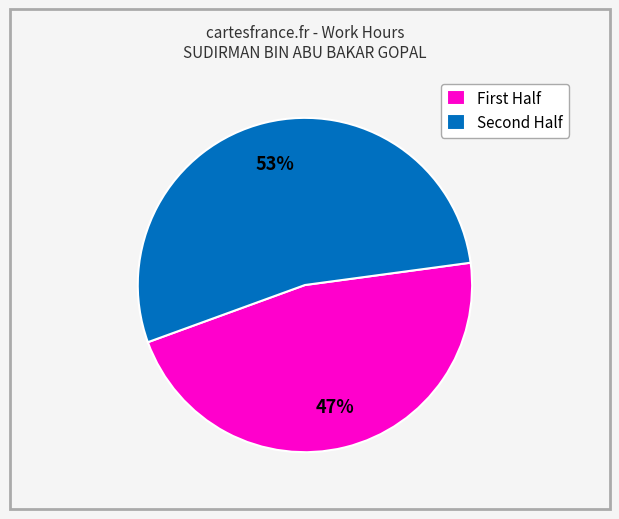

Rank the categories by value from highest to lowest.

Second Half, First Half